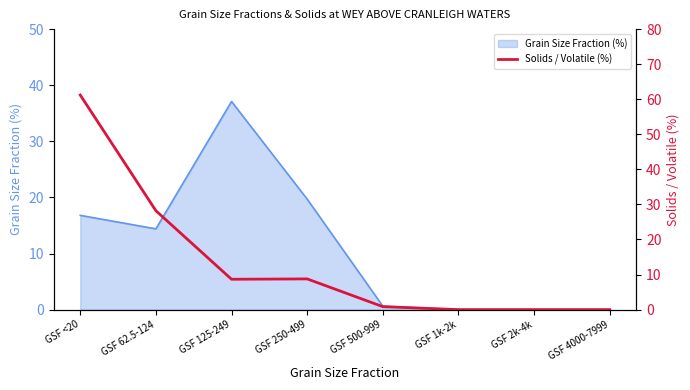

What is the highest value of the Grain Size Fraction (%) series?

37.1